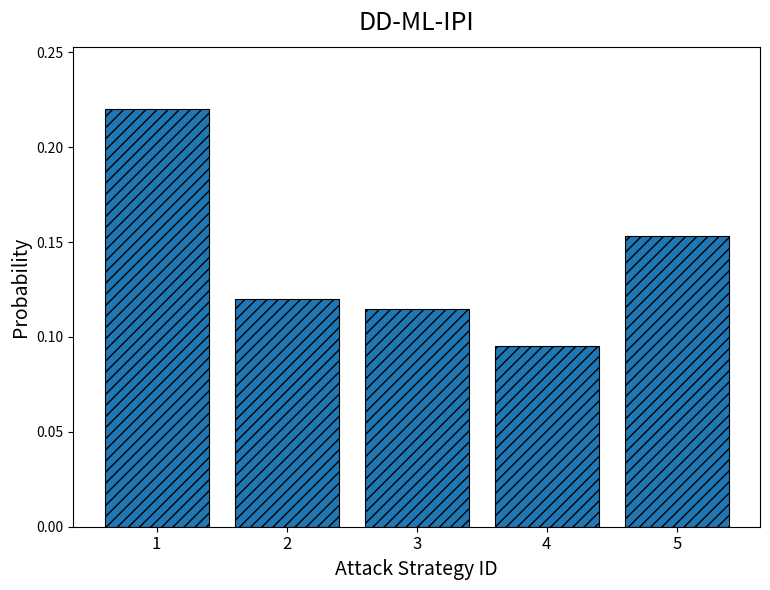

Which category has the lowest value across all series?

4